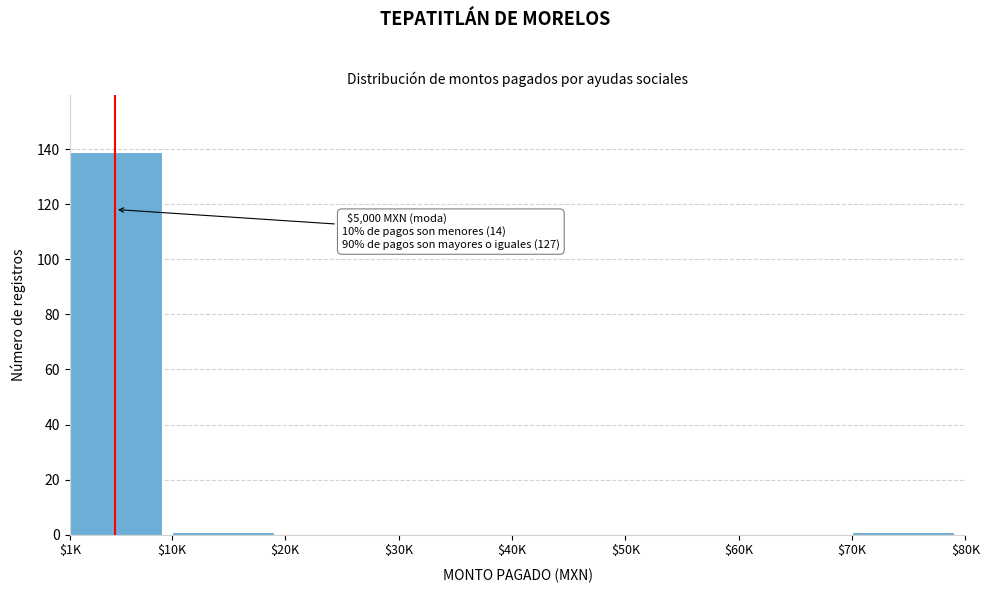

What is the sum of all values?

141